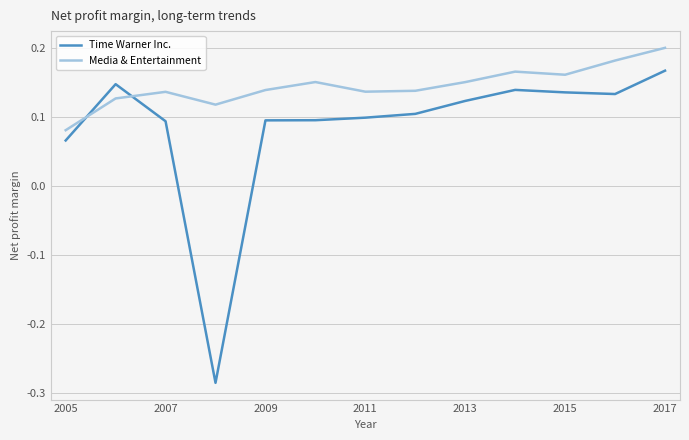

True or false: Media & Entertainment and Time Warner Inc. intersect in this chart.

True